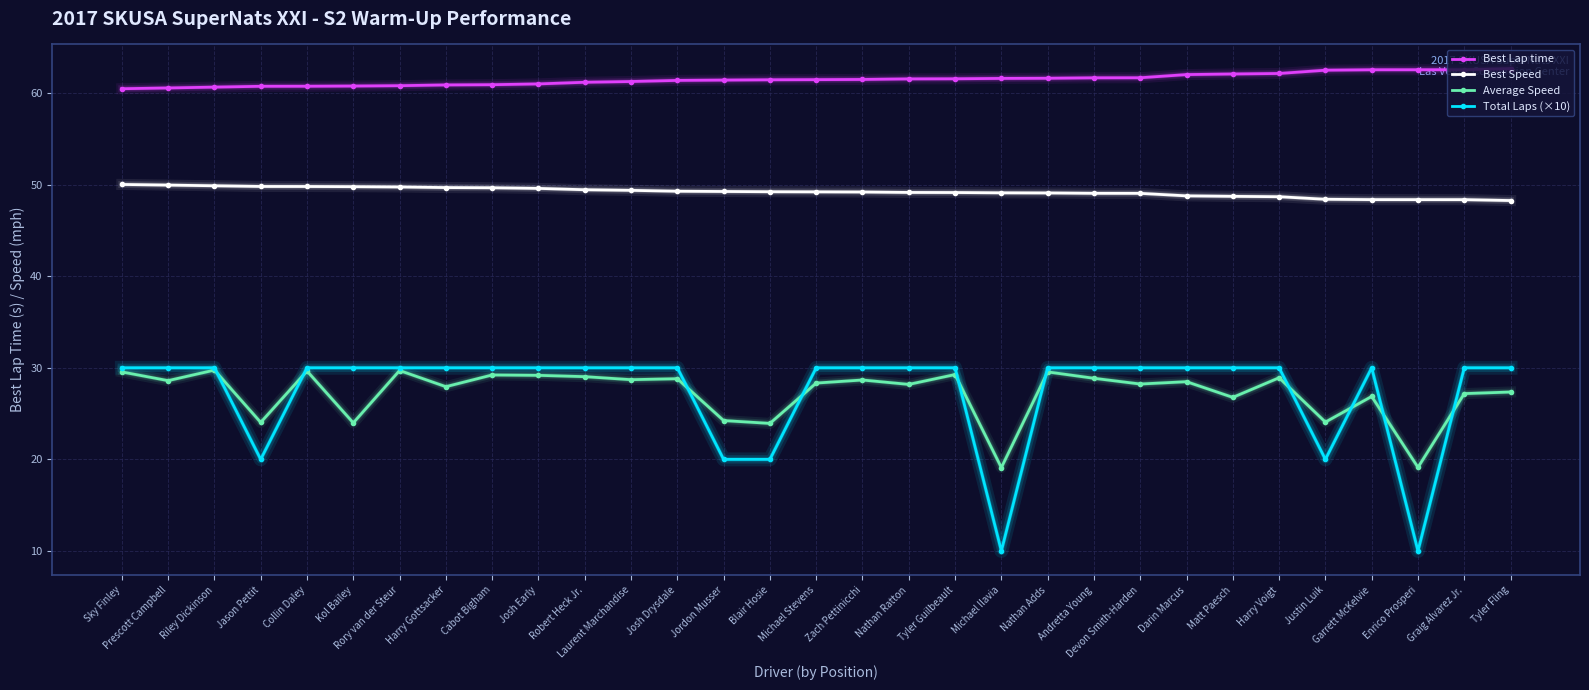

True or false: Best Lap time and Total Laps (×10) intersect in this chart.

False